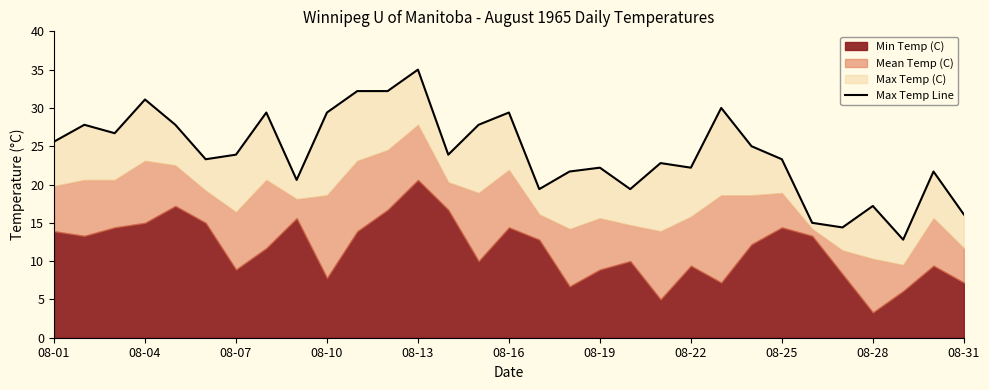

How many points are higher than both their immediate neighbors (excluding endpoints)?

10